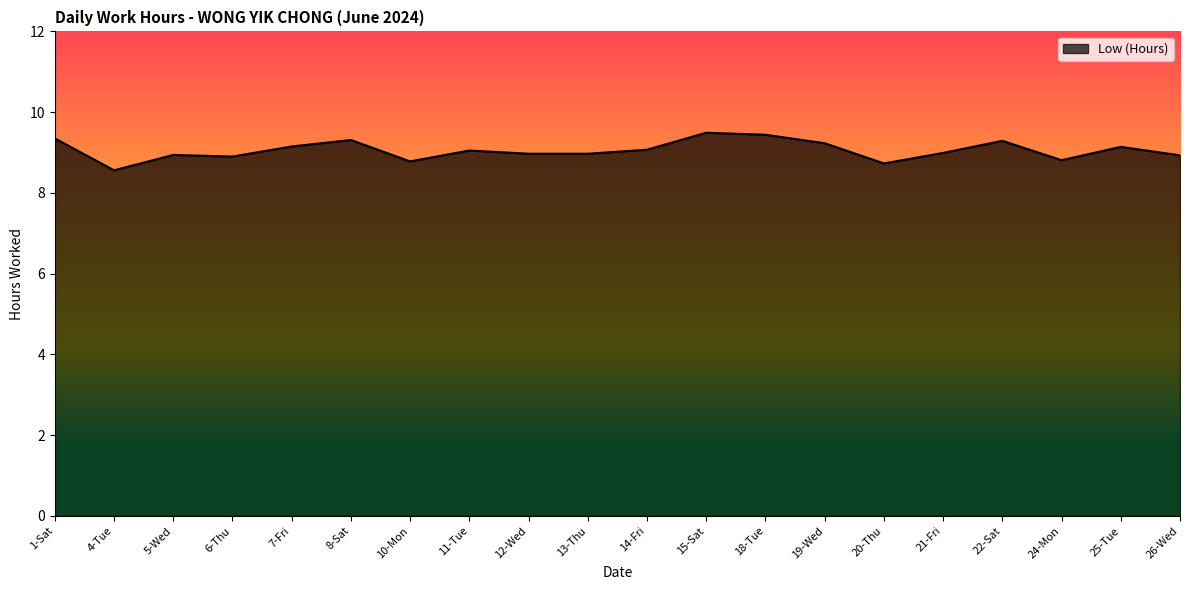

What is the difference between the second highest and minimum values?

0.9